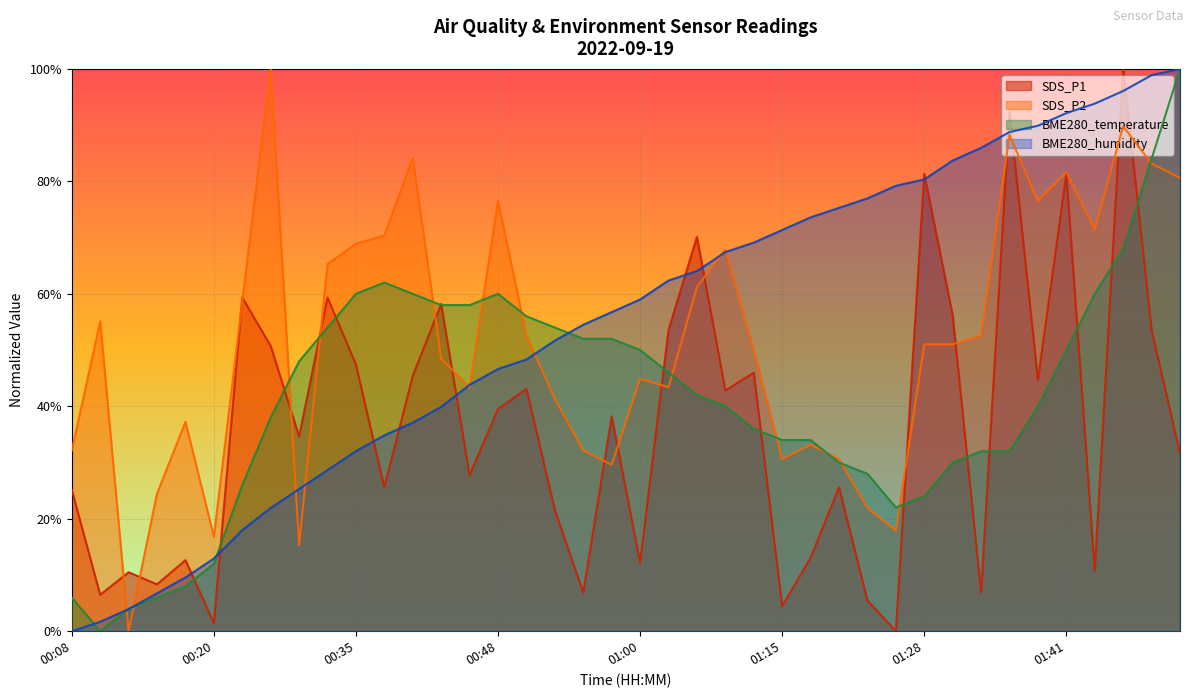

Count the number of data series in this chart.

4